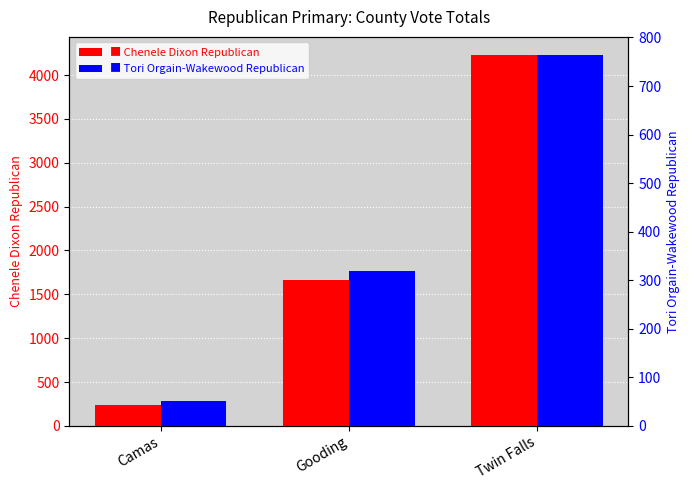

Where is Tori Orgain-Wakewood Republican nearest to the value 407?

Gooding